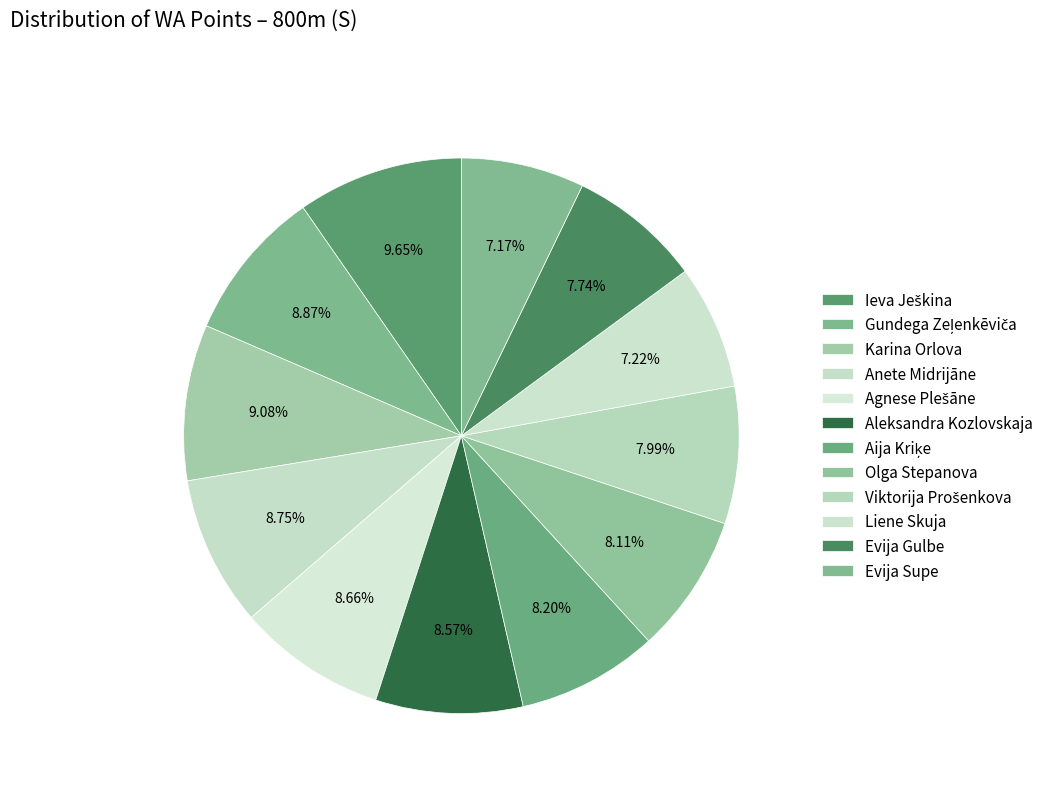

How many slices are in this pie chart?

12